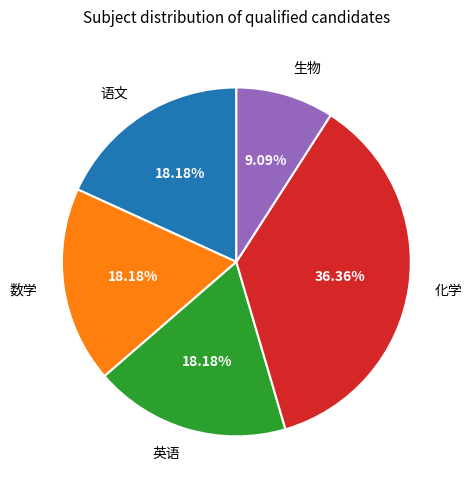

What is the ratio of the value at 语文 to the value at 英语?

1.0